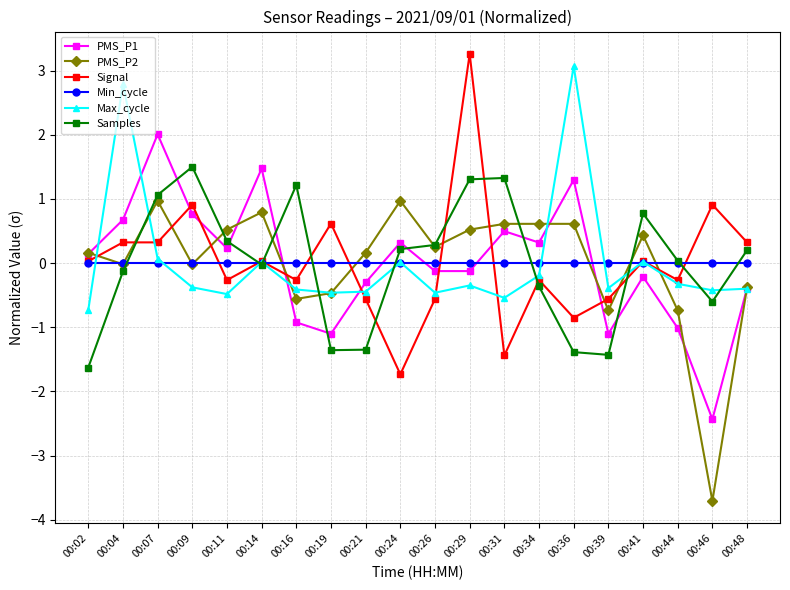

What is the greatest value displayed?

3.3